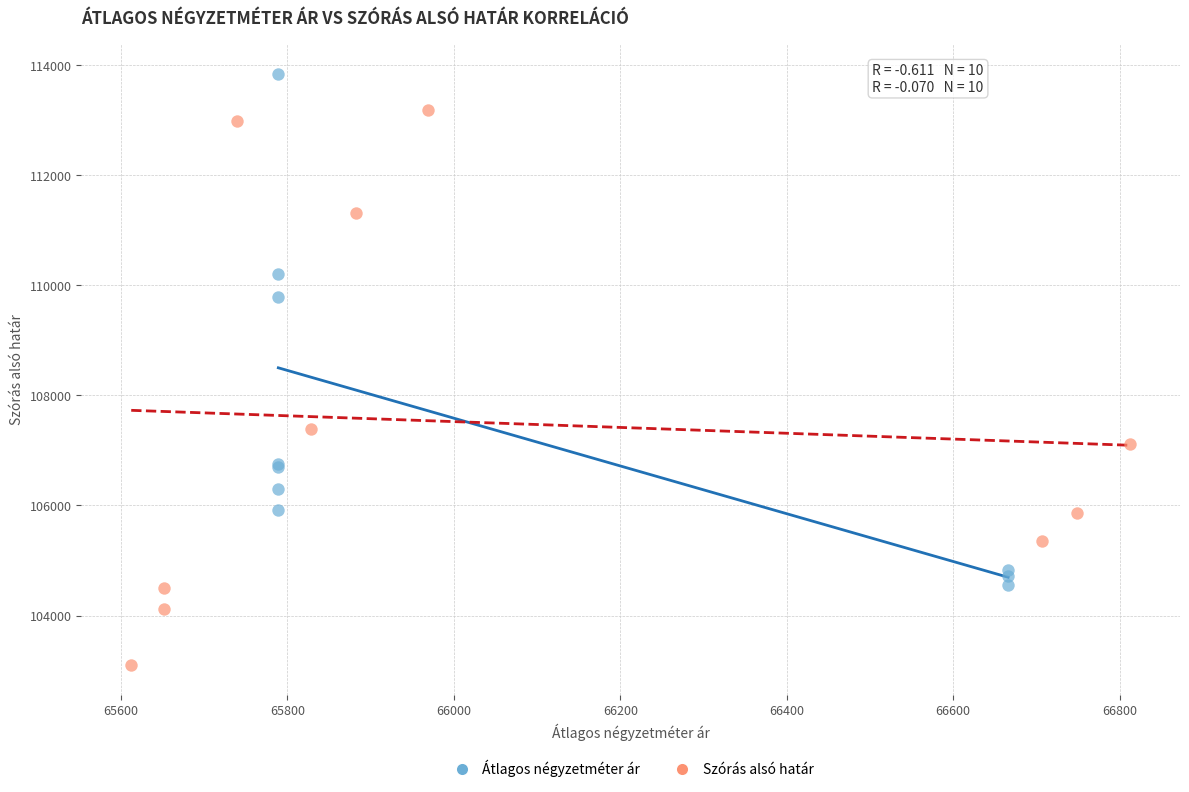

Which series reaches the maximum Y coordinate?

Átlagos négyzetméter ár